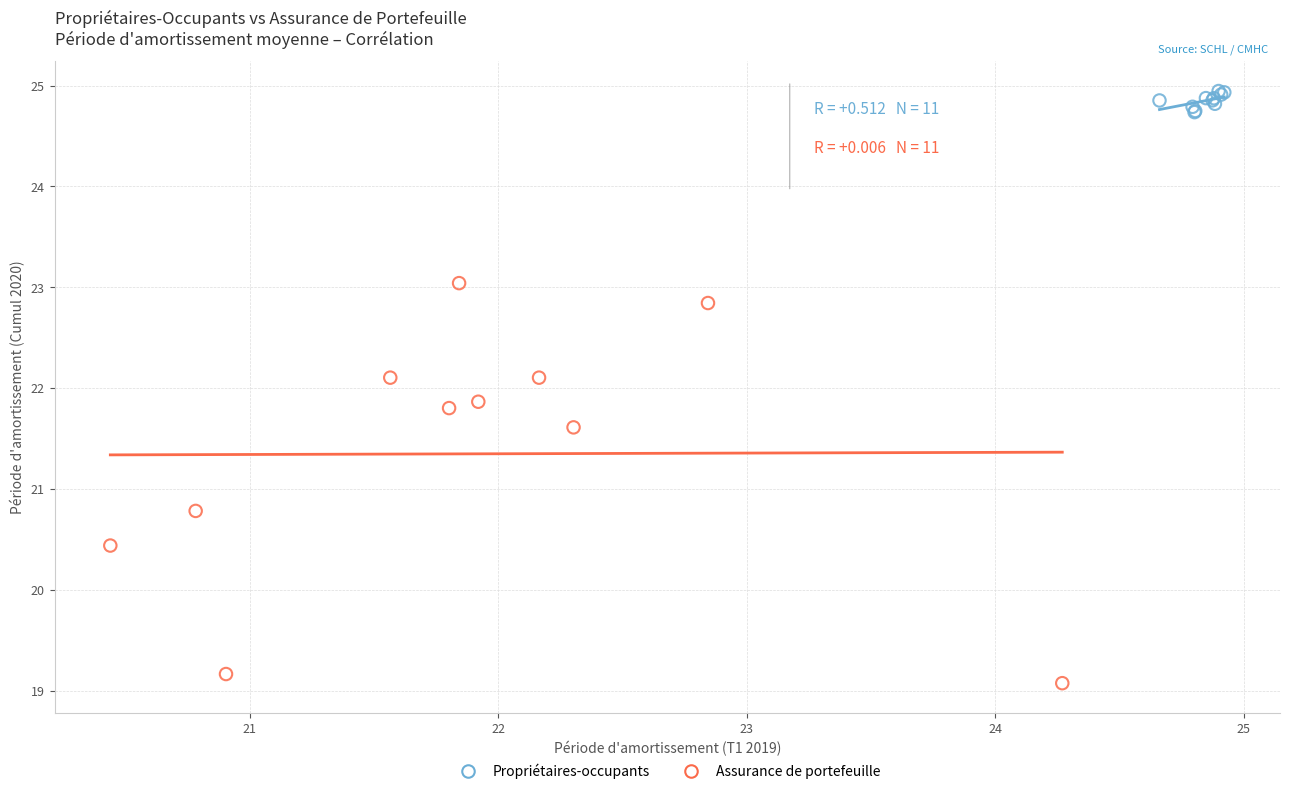

Which series contains the lowest Y value?

Assurance de portefeuille